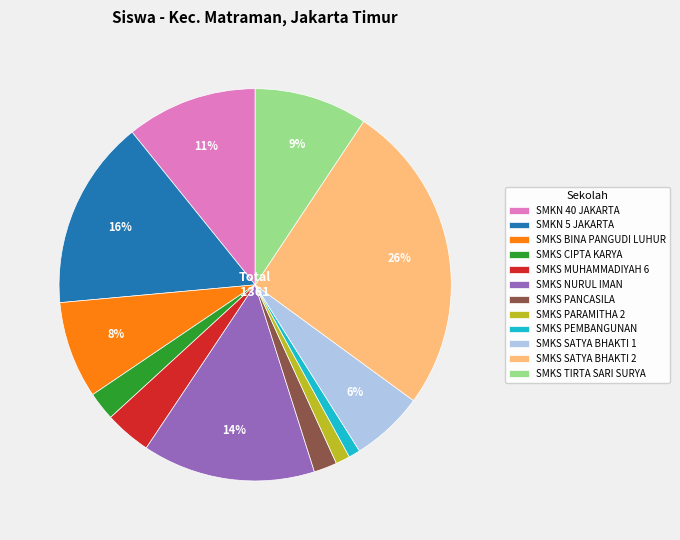

Is there any slice that represents more than half of the pie?

No